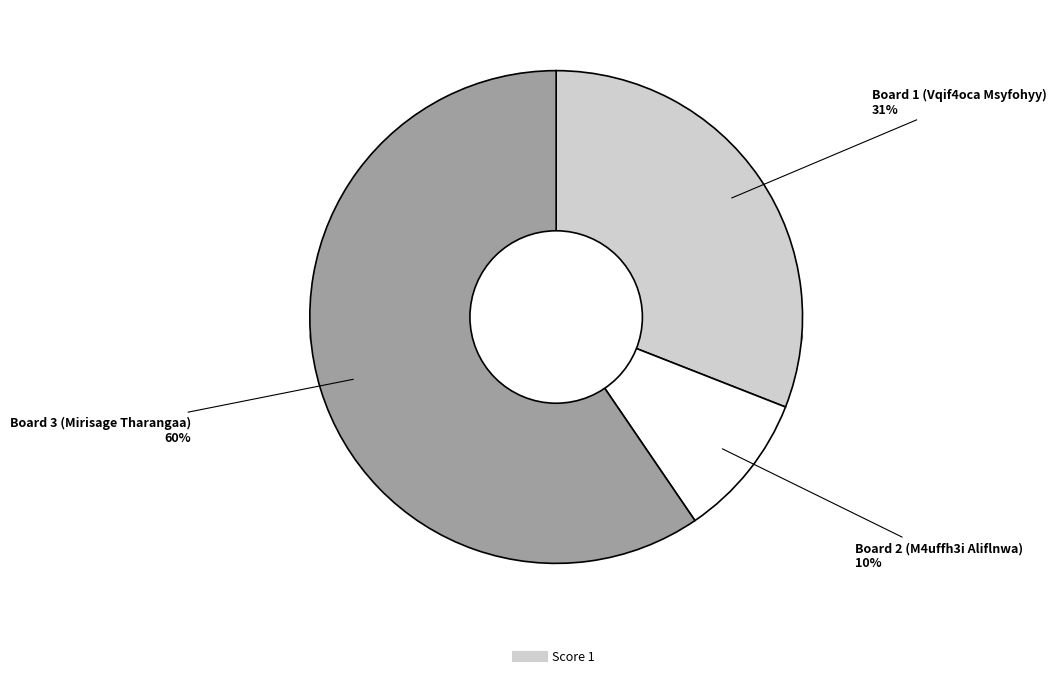

To the nearest percent, what is the difference between the Board 1 (Vqif4oca Msyfohyy) and Board 2 (M4uffh3i Aliflnwa) slice percentages?

21%